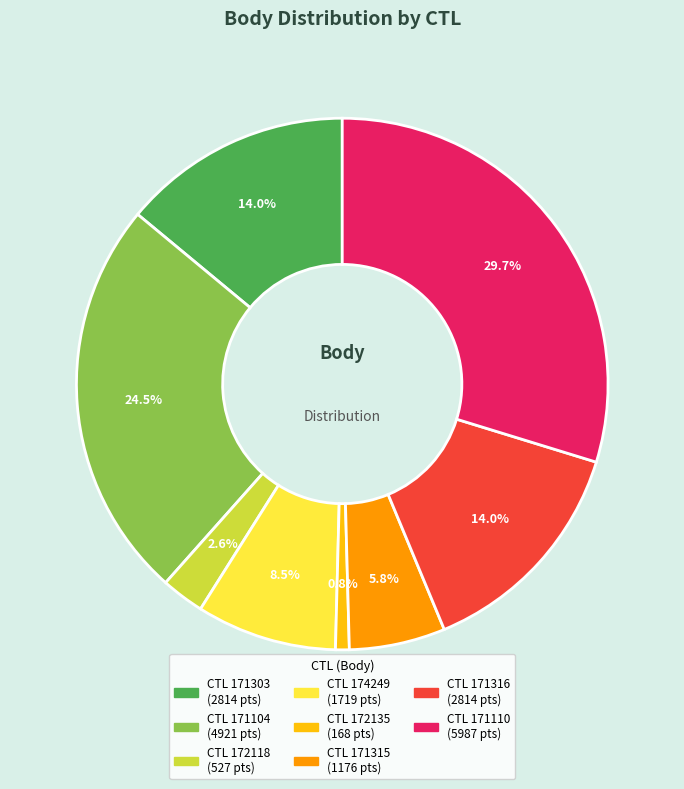

To the nearest percent, what is the difference between the largest and smallest slice percentages?

29%